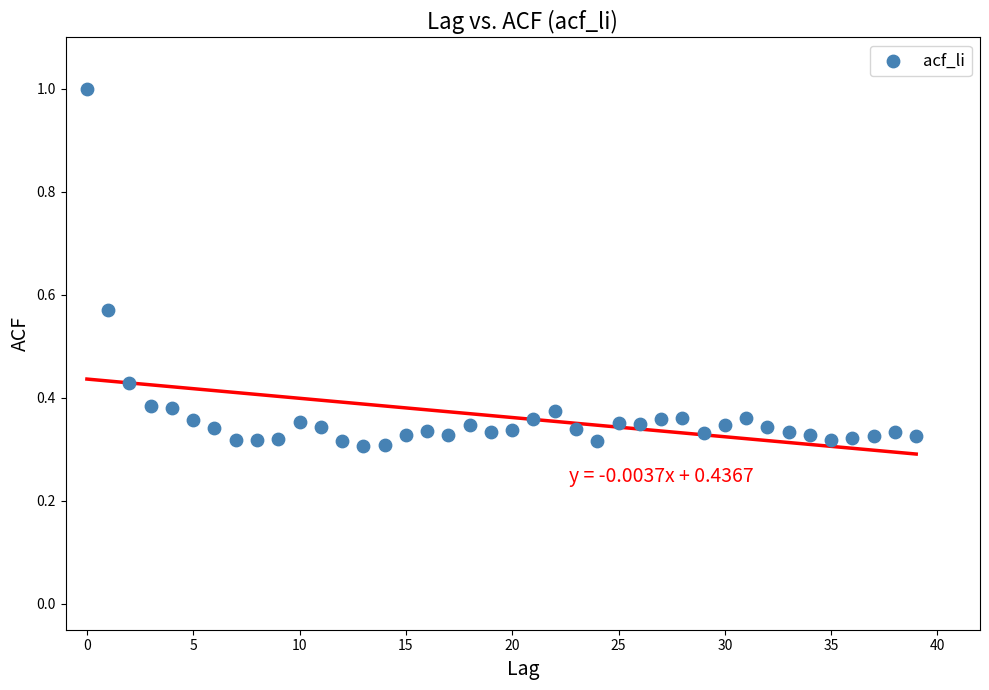

What is the range of Y values (max minus min)?

0.7